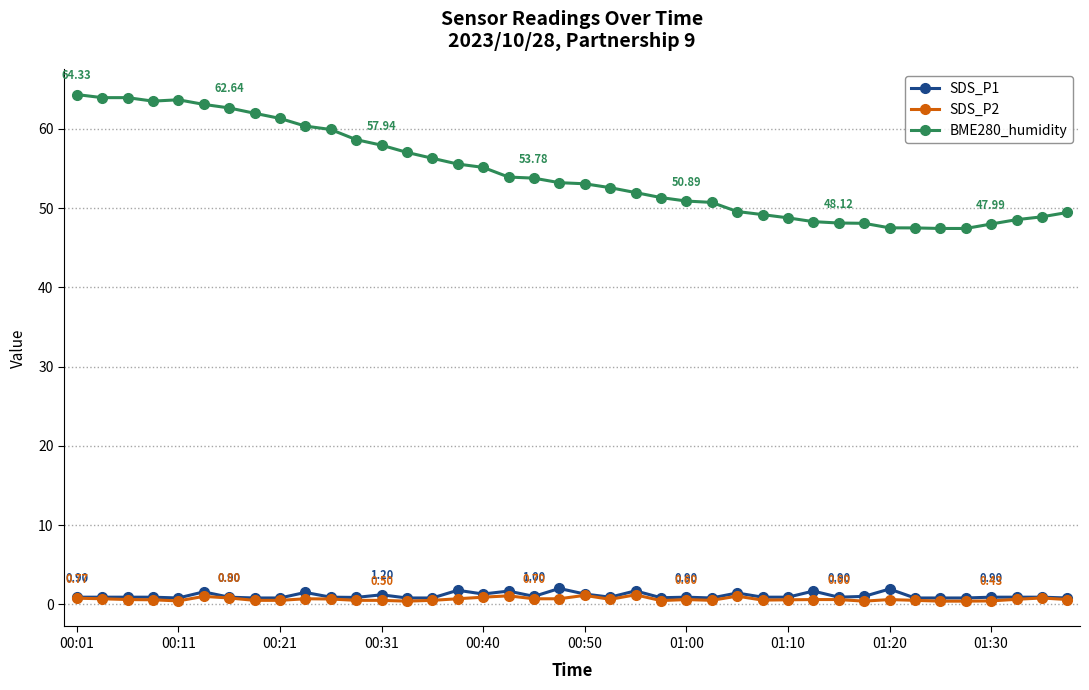

Count the number of categories in the chart.

40